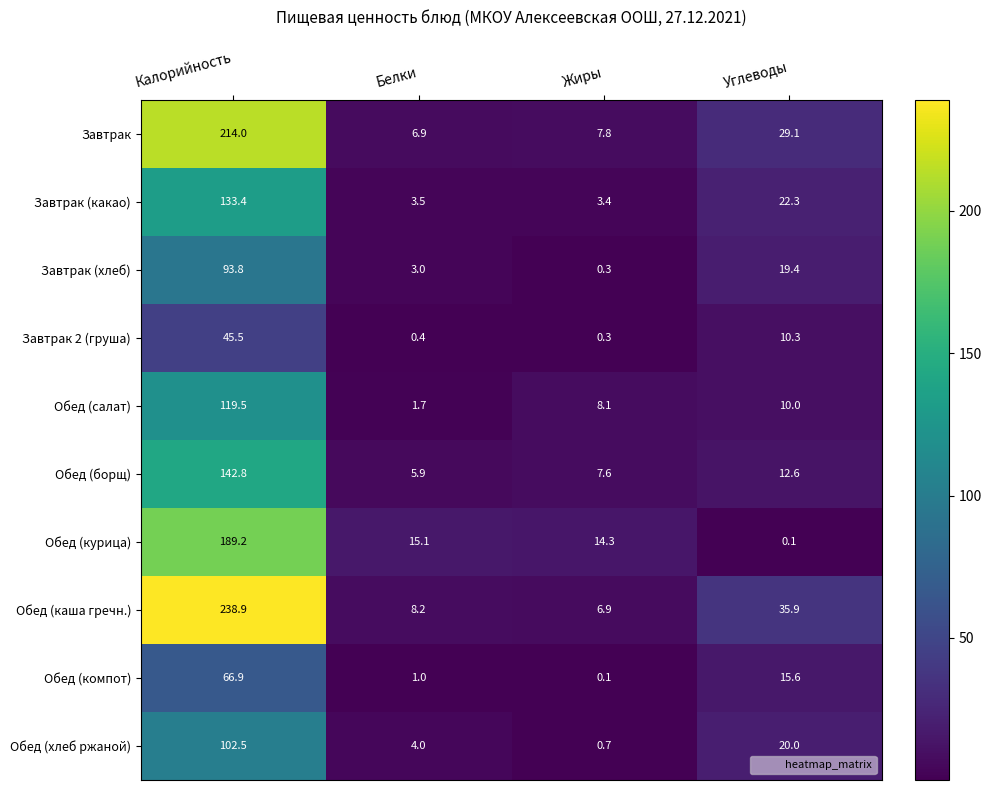

What is the average value of the Обед (хлеб ржаной) series?

31.8